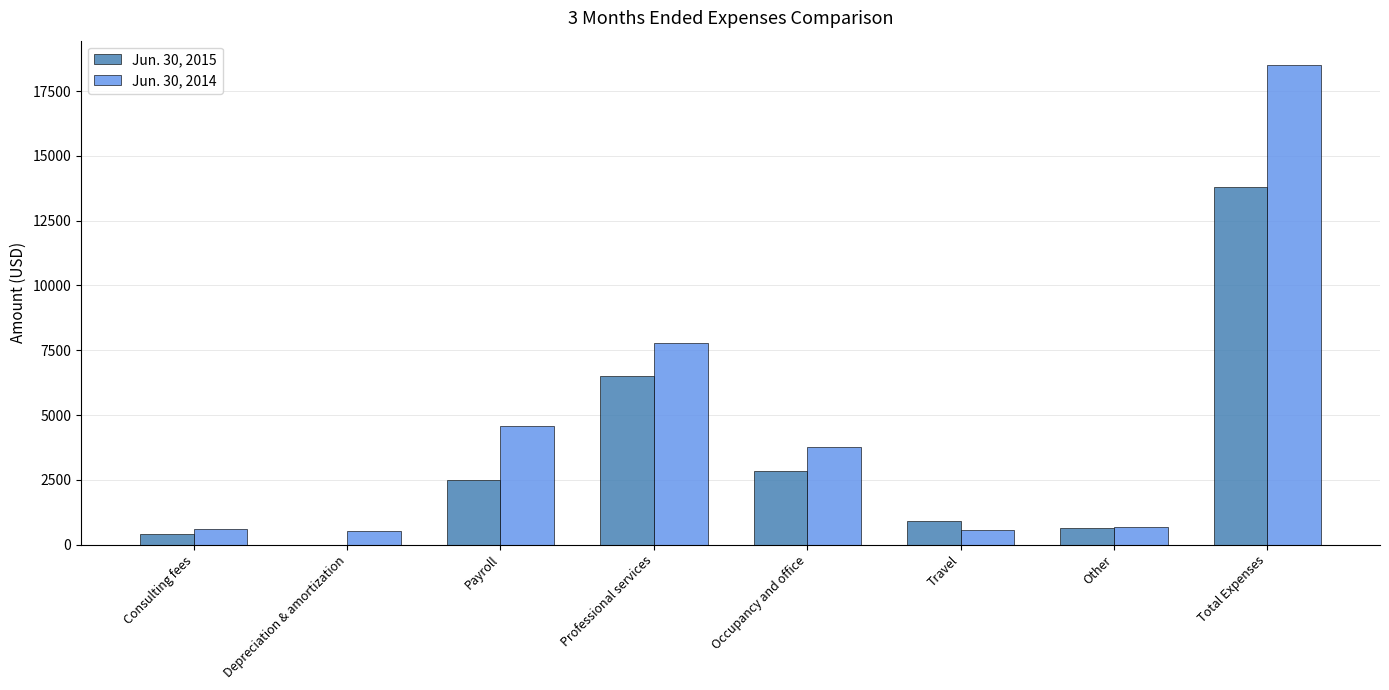

What are all the series names shown in the legend?

Jun. 30, 2015, Jun. 30, 2014